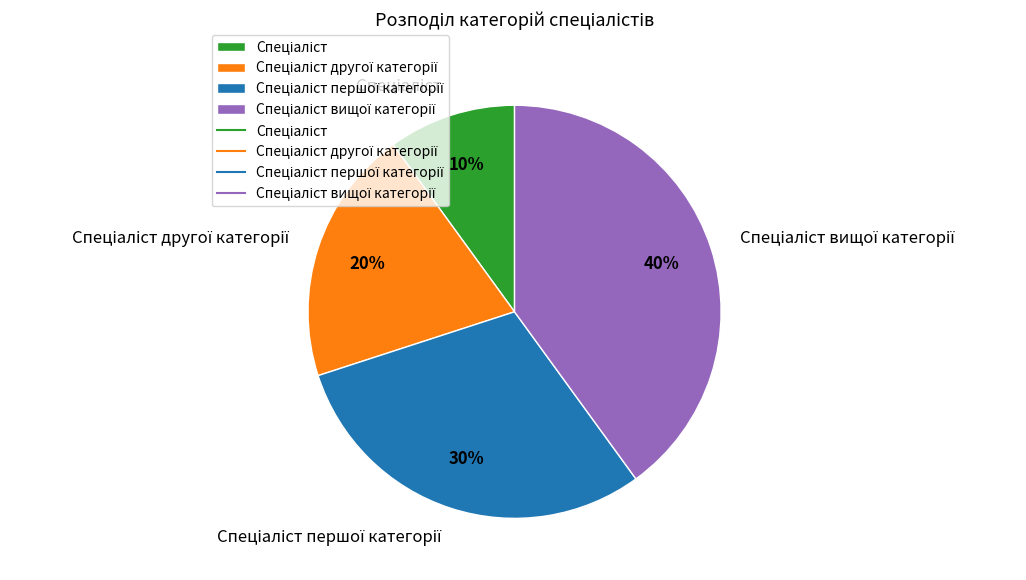

To the nearest percent, what is the difference between the largest and smallest slice percentages?

30%